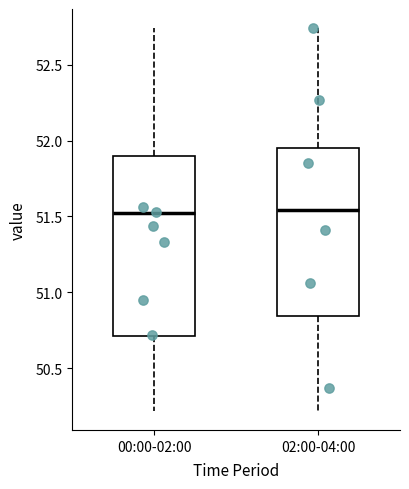

Reading left to right, read every box against the y-axis: the position of its median line, the range the box covers, and the ends of its whiskers. The values are not printed on the chart, so give them approximately, as read against the axis.

00:00-02:00: median 51.50, box 50.70 to 51.90, whiskers 50.20 to 52.75
02:00-04:00: median 51.55, box 50.85 to 51.95, whiskers 50.20 to 52.75